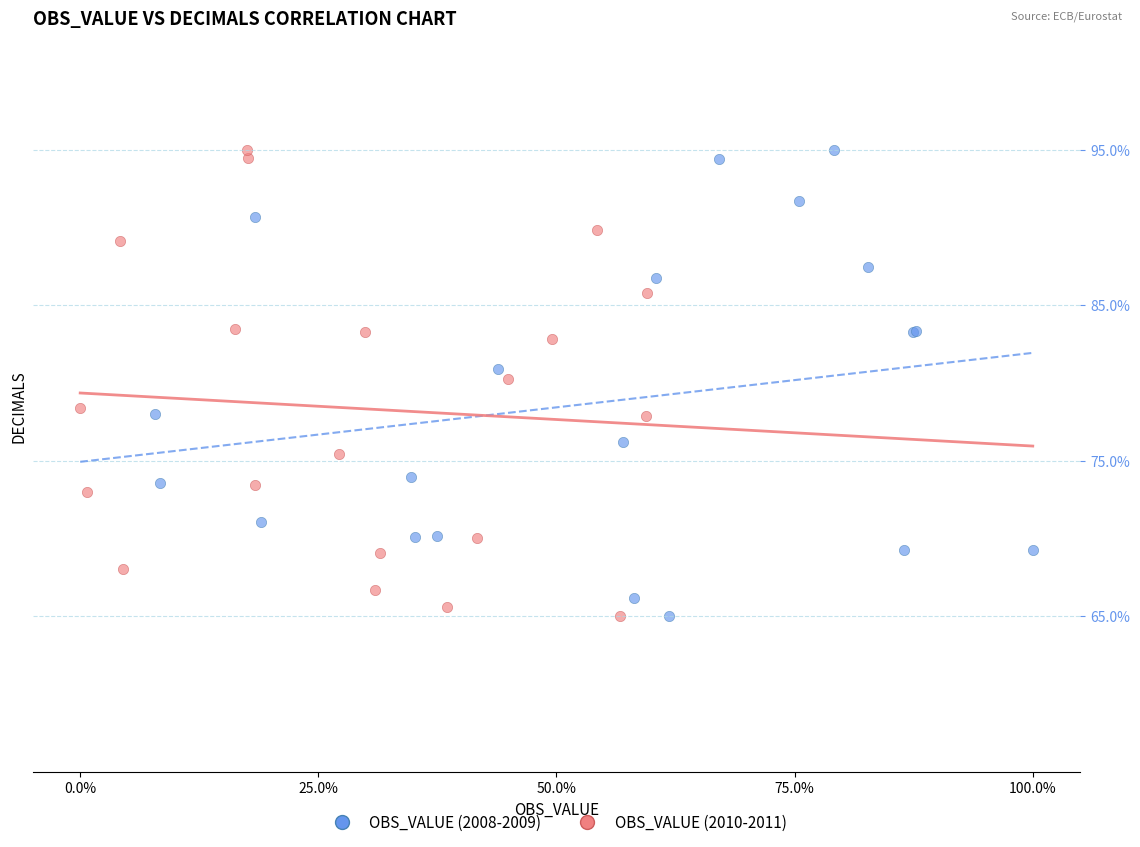

What are all the series names shown in the legend?

OBS_VALUE (2008-2009), OBS_VALUE (2010-2011)